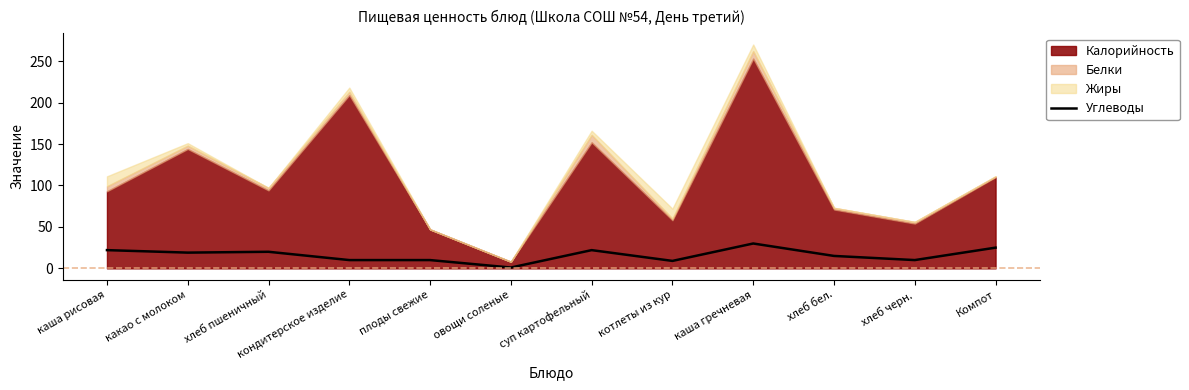

True or false: the data shows 16 at хлеб черн..

False